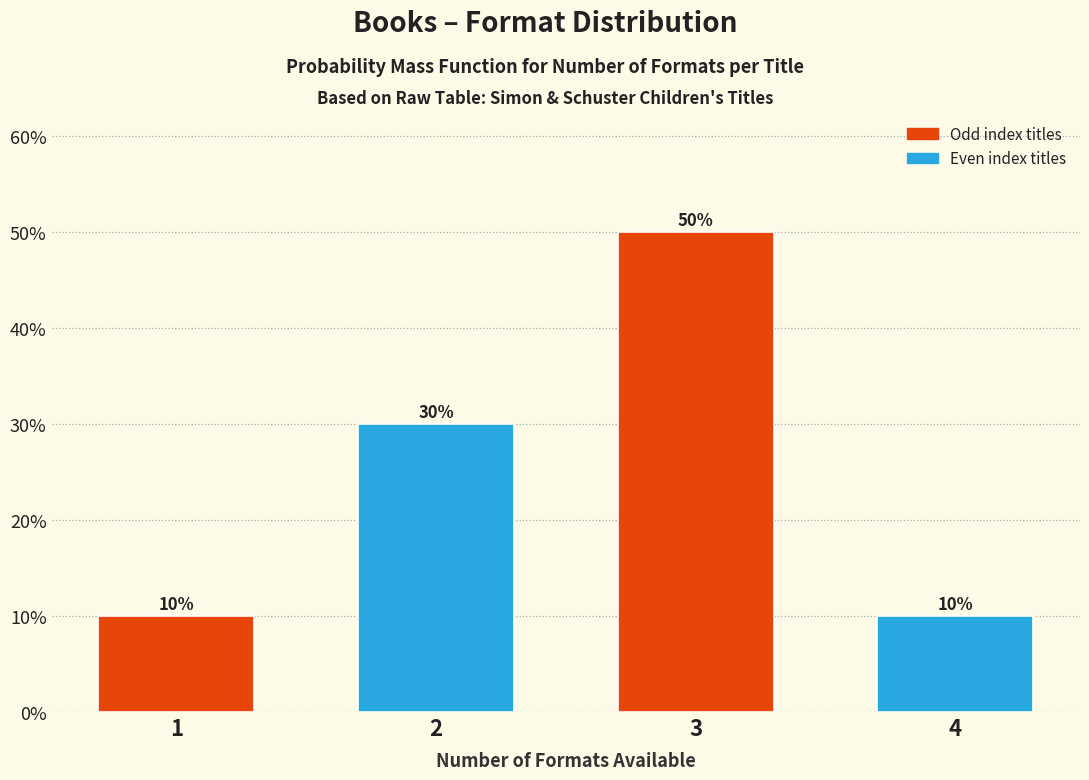

Reading left to right, extract all data points from this chart.

1=10	2=30	3=50	4=10